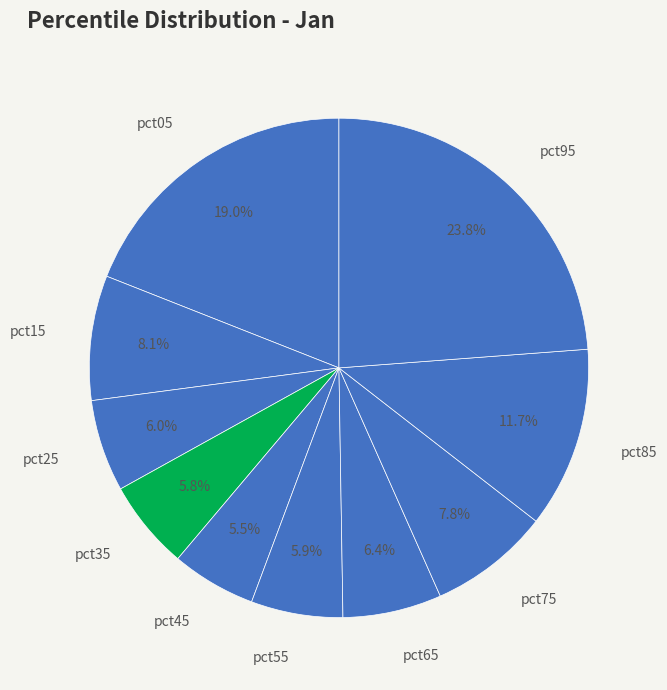

Count the number of slices in the pie.

10